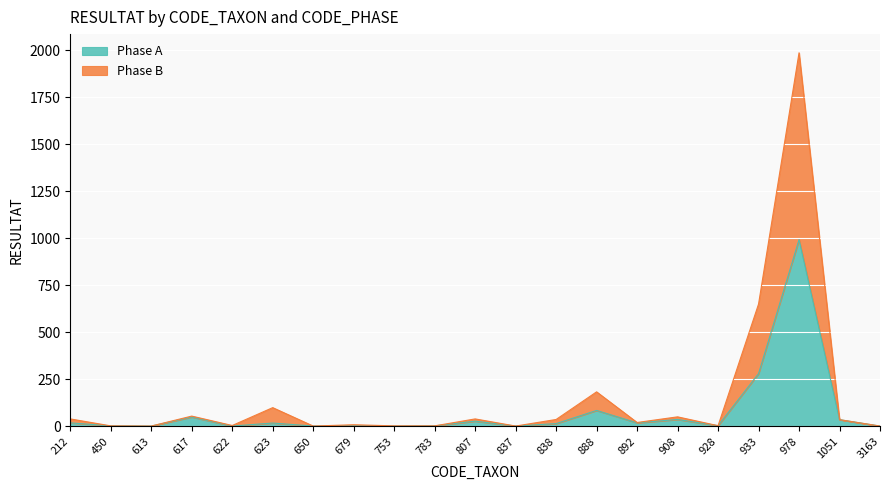

Which category has the lowest value in the Phase B series?

613